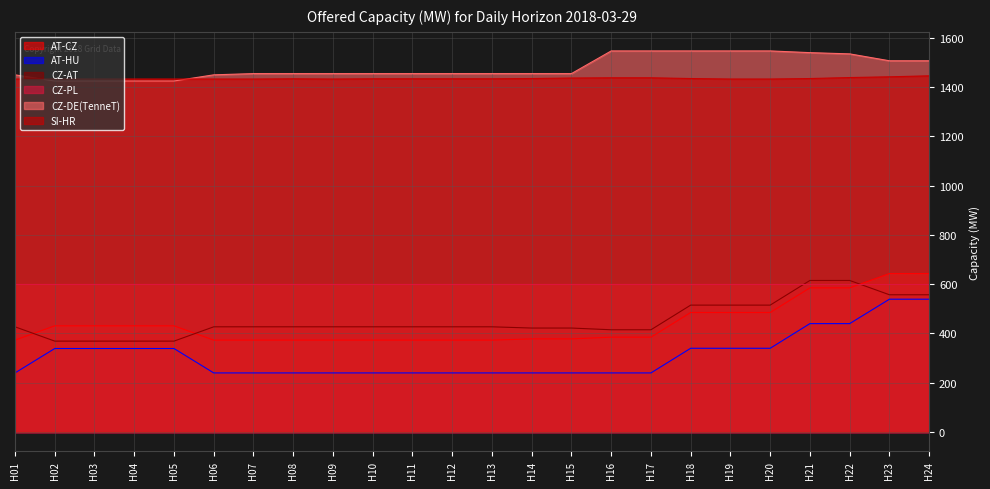

What is the difference between the maximum and minimum values in the SI-HR series?

13